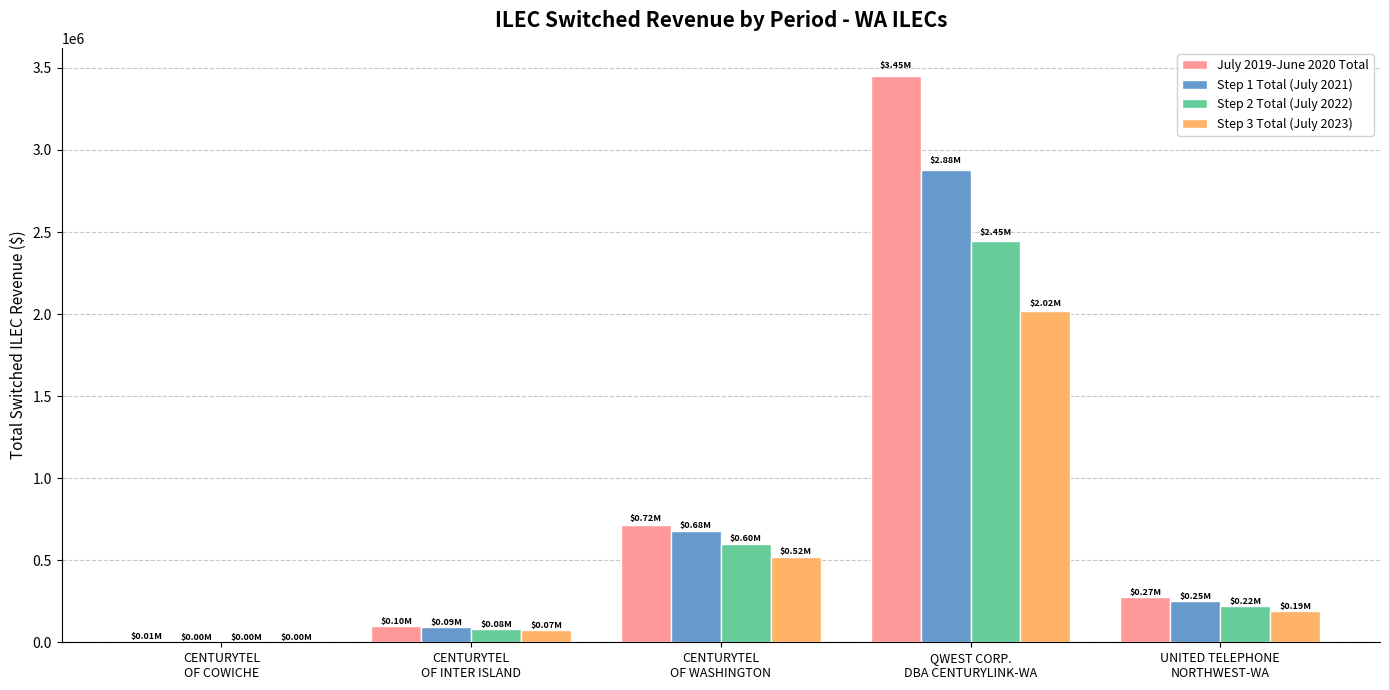

Reading right to left, transcribe all the data shown in this chart.

July 2019-June 2020 Total: 273615.6	3449856.9	717599.2	99912.0	5167.5
Step 1 Total (July 2021): 250224.0	2877157.5	675451.2	93065.4	4641.3
Step 2 Total (July 2022): 220728.4	2447892.6	598687.0	82520.7	3813.6
Step 3 Total (July 2023): 191232.7	2018627.6	521922.9	71975.9	2985.9